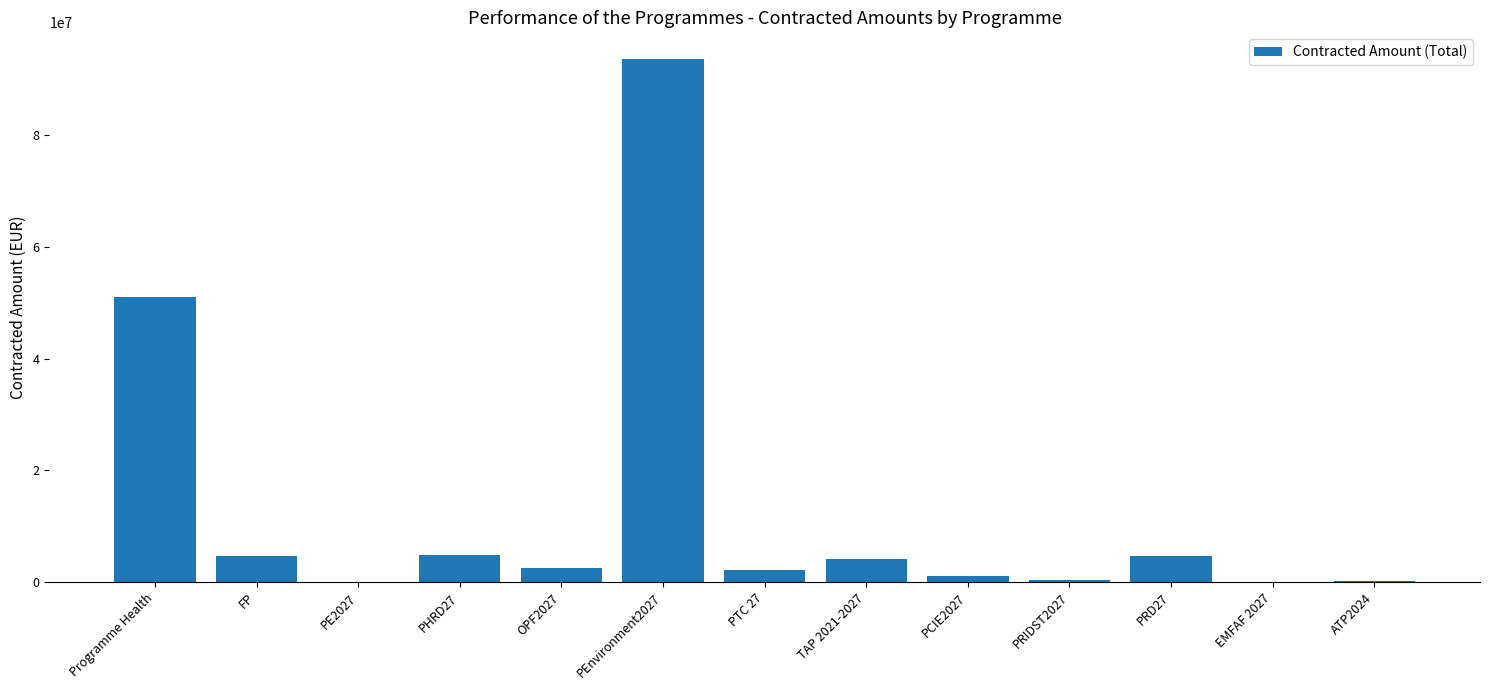

At which label is the value closest to 46860795?

Programme Health